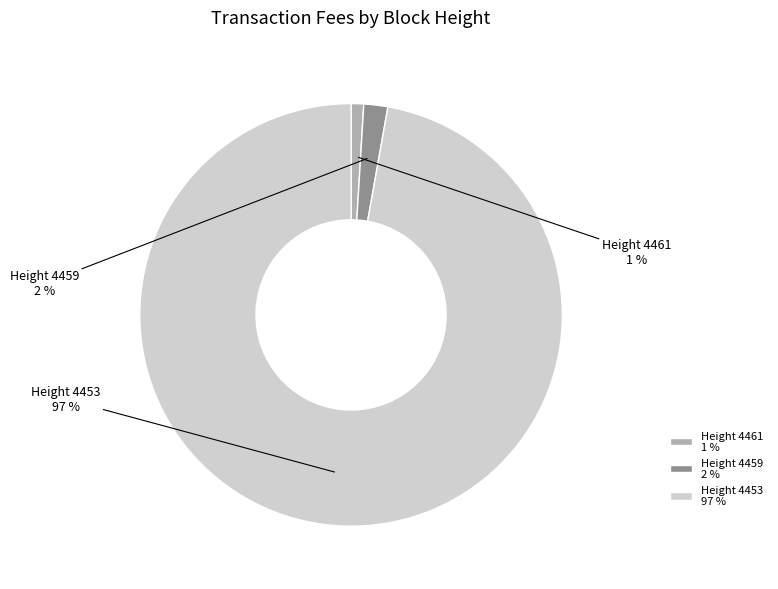

Is there a majority slice in this chart?

Yes